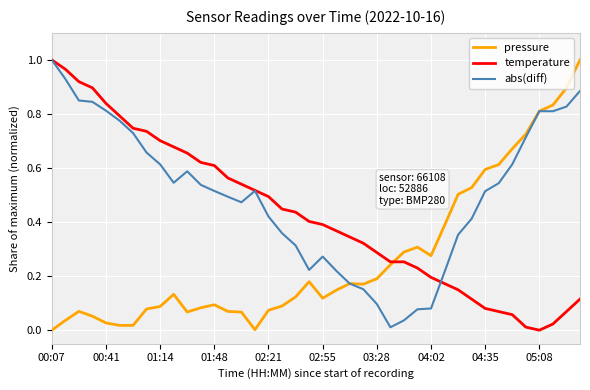

True or false: temperature and abs(diff) cross at least once.

True